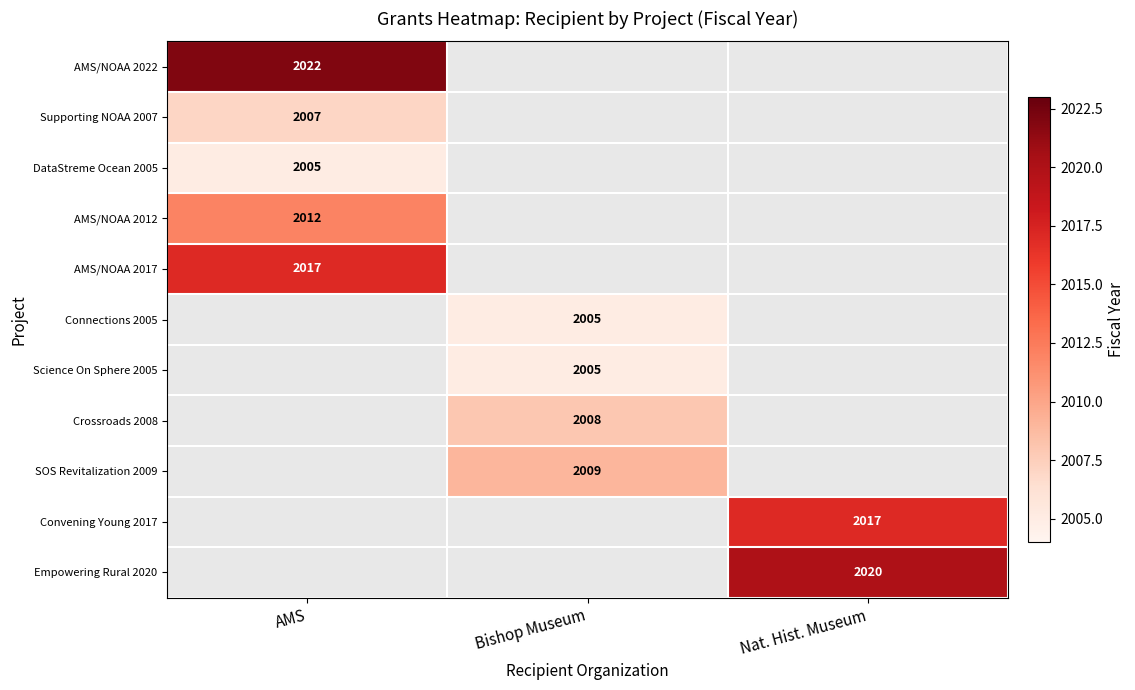

The Crossroads 2008 series shows 3608 at Bishop Museum. True or false?

False